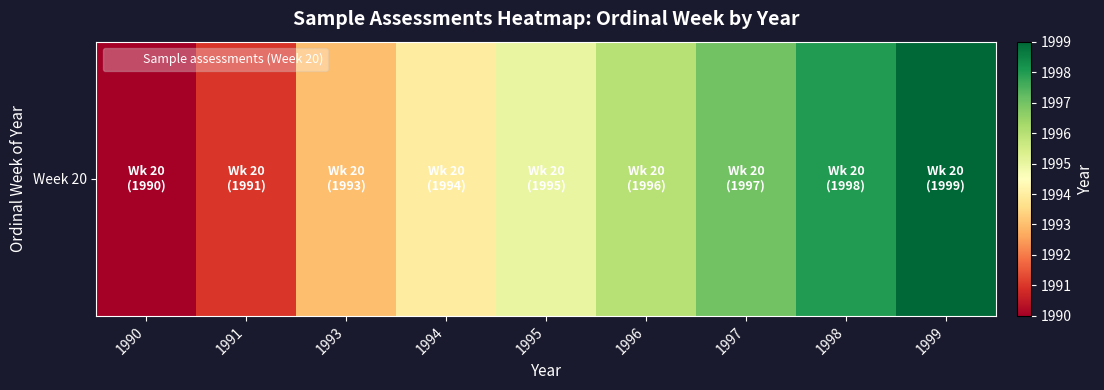

Read the value at 1996.

1996